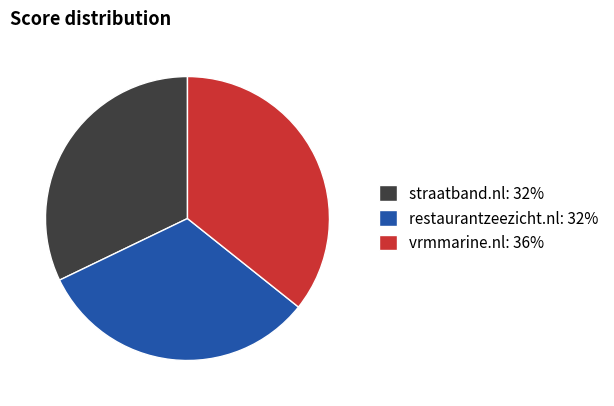

Is it true that restaurantzeezicht.nl: 32% is 32% of the pie?

True